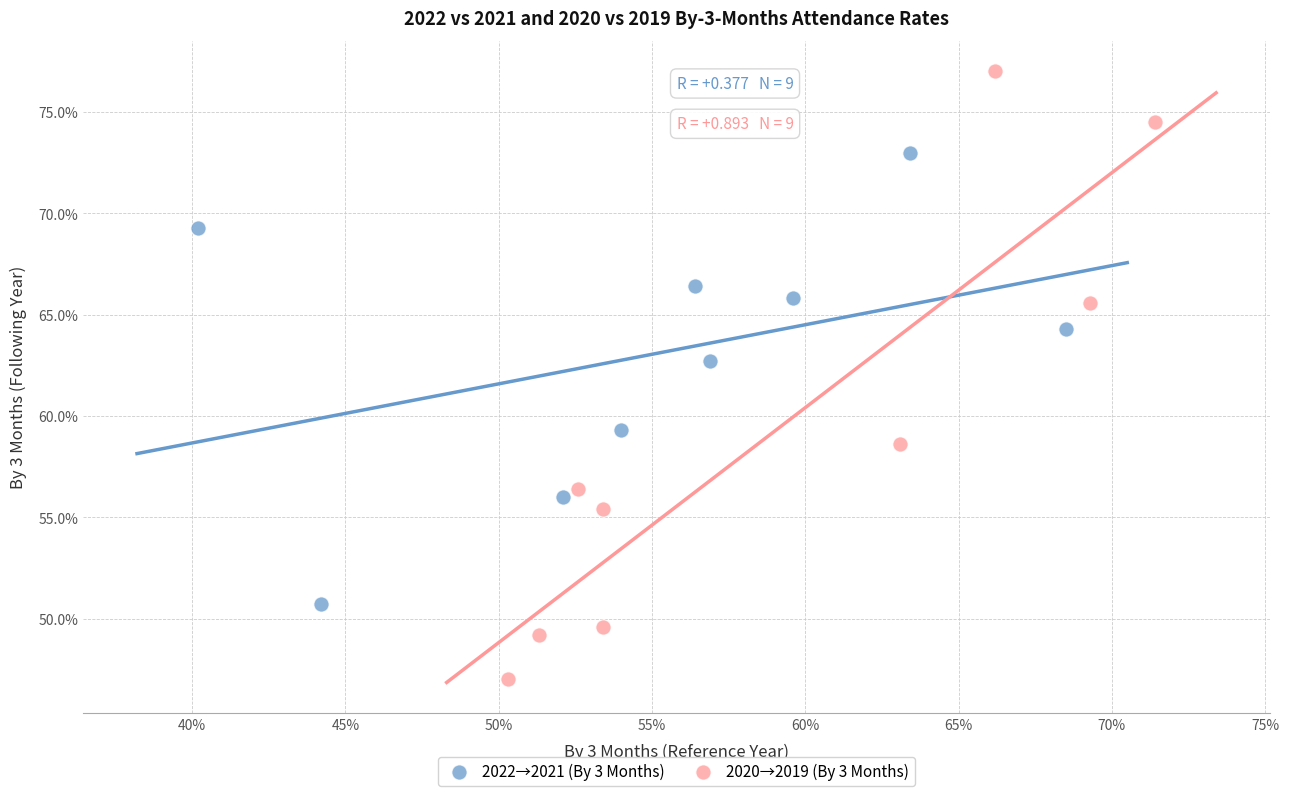

Which series has the widest spread of Y values?

2020→2019 (By 3 Months)